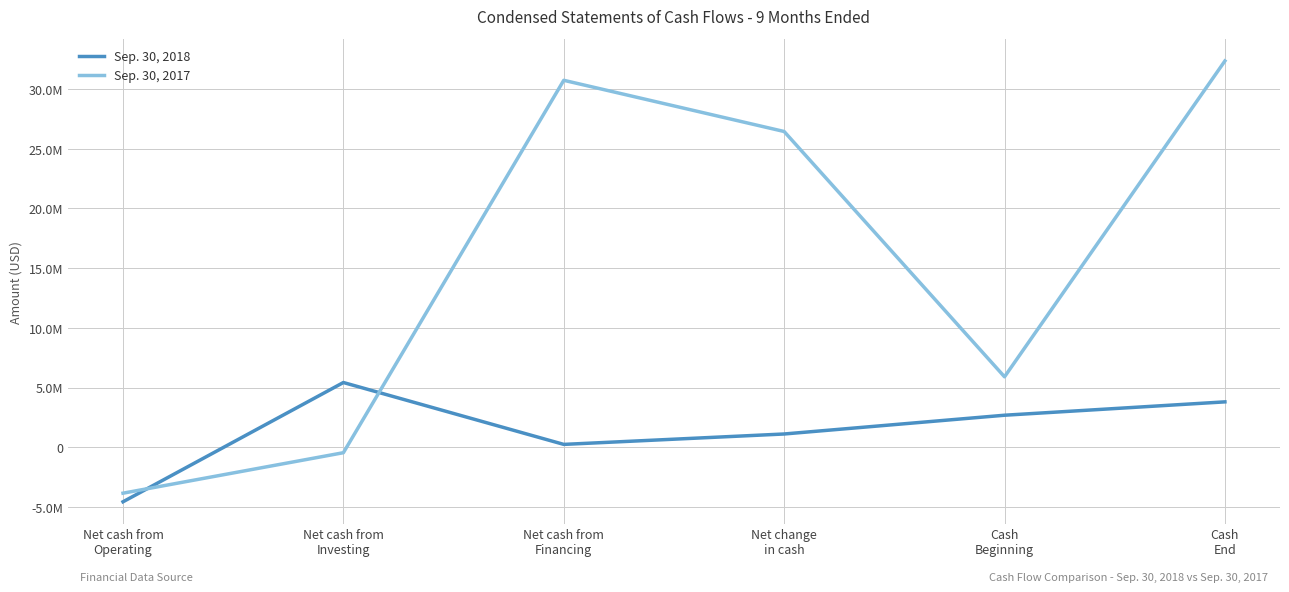

Reading right to left, list all the values displayed in this chart.

Sep. 30, 2018: Cash
End=3808774	Cash
Beginning=2689789	Net change
in cash=1118985	Net cash from
Financing=247462	Net cash from
Investing=5428574	Net cash from
Operating=-4557051
Sep. 30, 2017: Cash
End=32354145	Cash
Beginning=5906348	Net change
in cash=26447797	Net cash from
Financing=30734313	Net cash from
Investing=-448496	Net cash from
Operating=-3838020